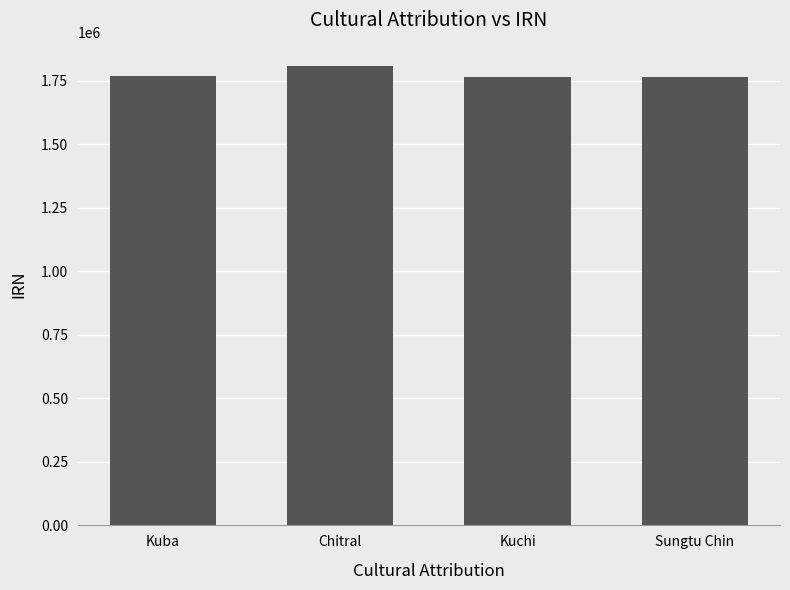

Which category has the highest value across all series?

Chitral